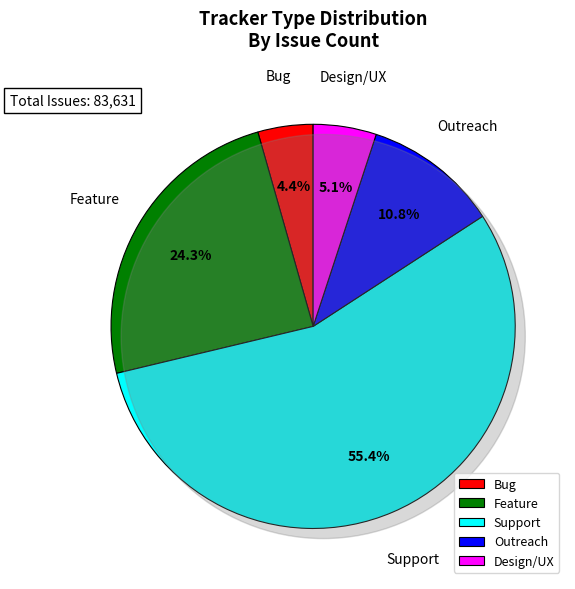

Which category accounts for the majority?

Support